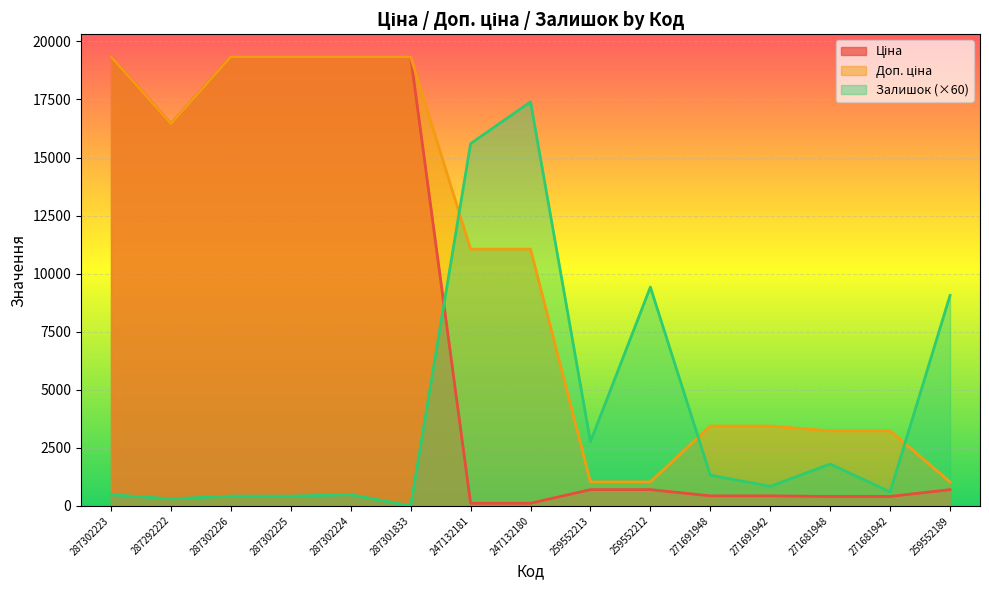

Which series ends up on top after the final intersection of Залишок and Доп. ціна?

Залишок